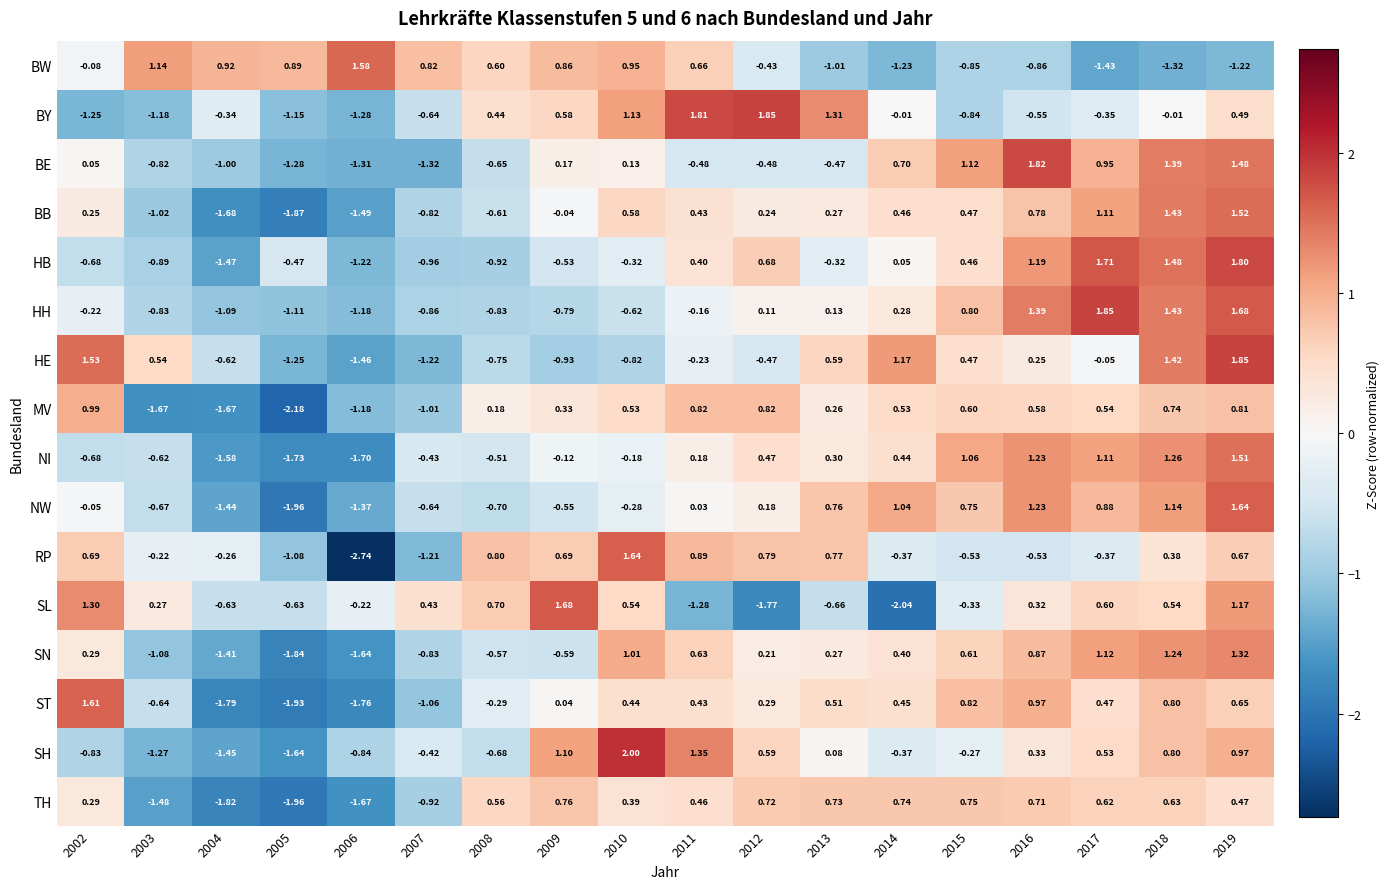

Which series has the widest spread of values?

RP